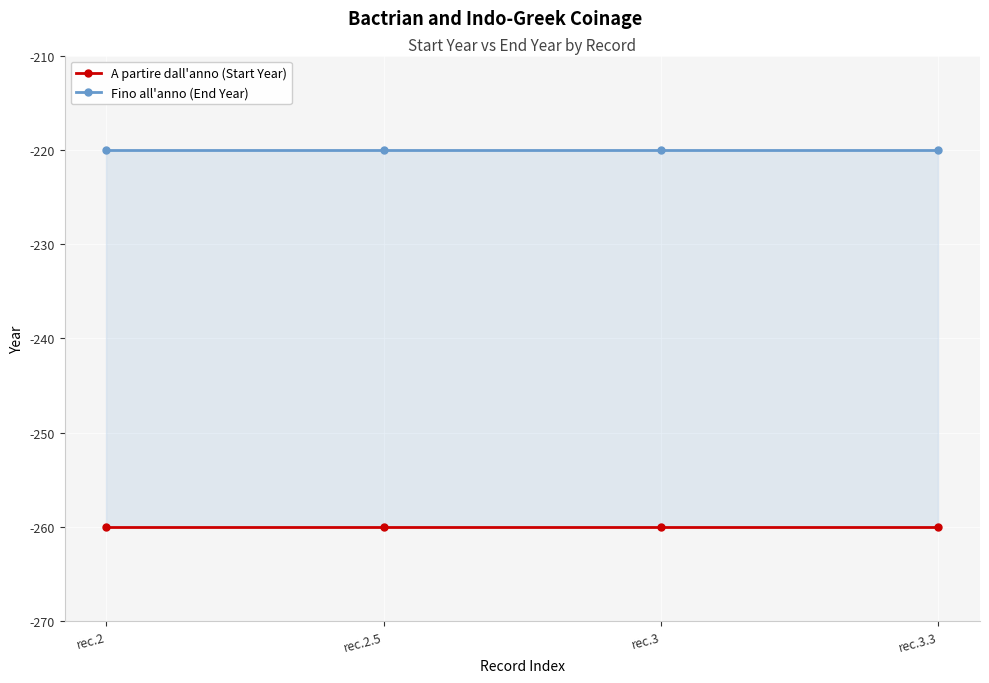

How many lines are shown in the chart?

2